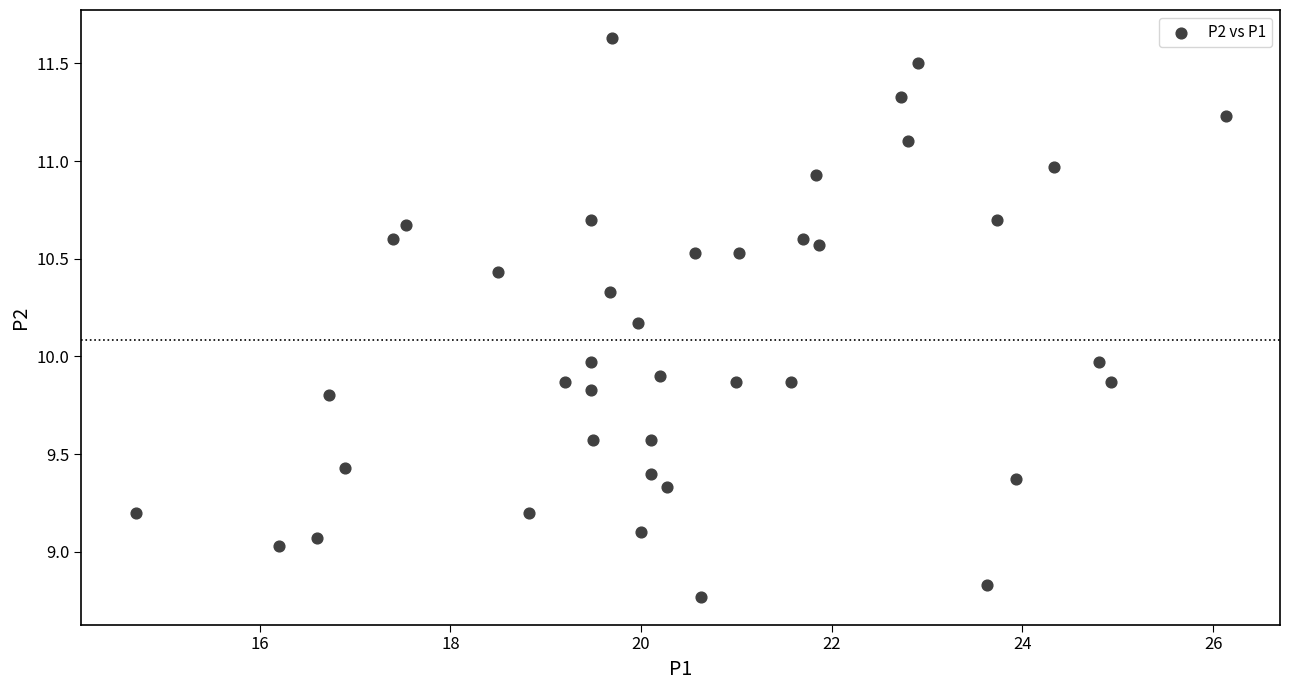

What is the range of Y values (max minus min)?

2.9